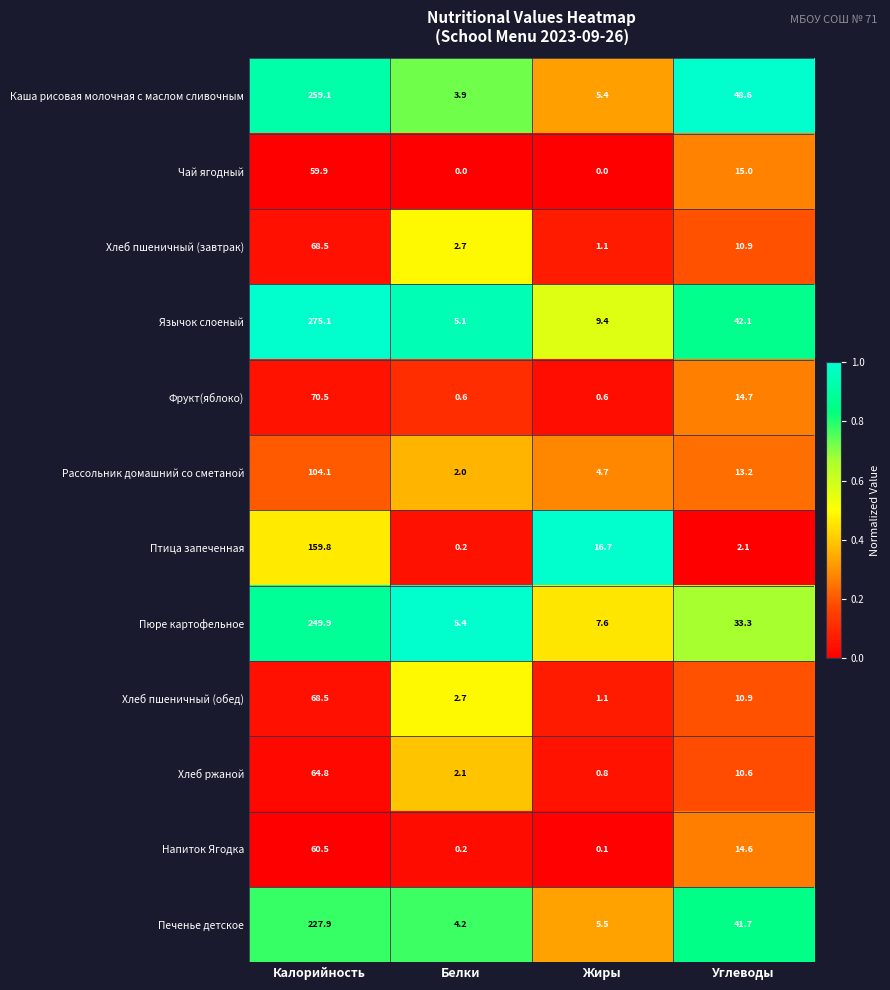

What is the difference between the maximum and minimum values in the Хлеб ржаной series?

64.0